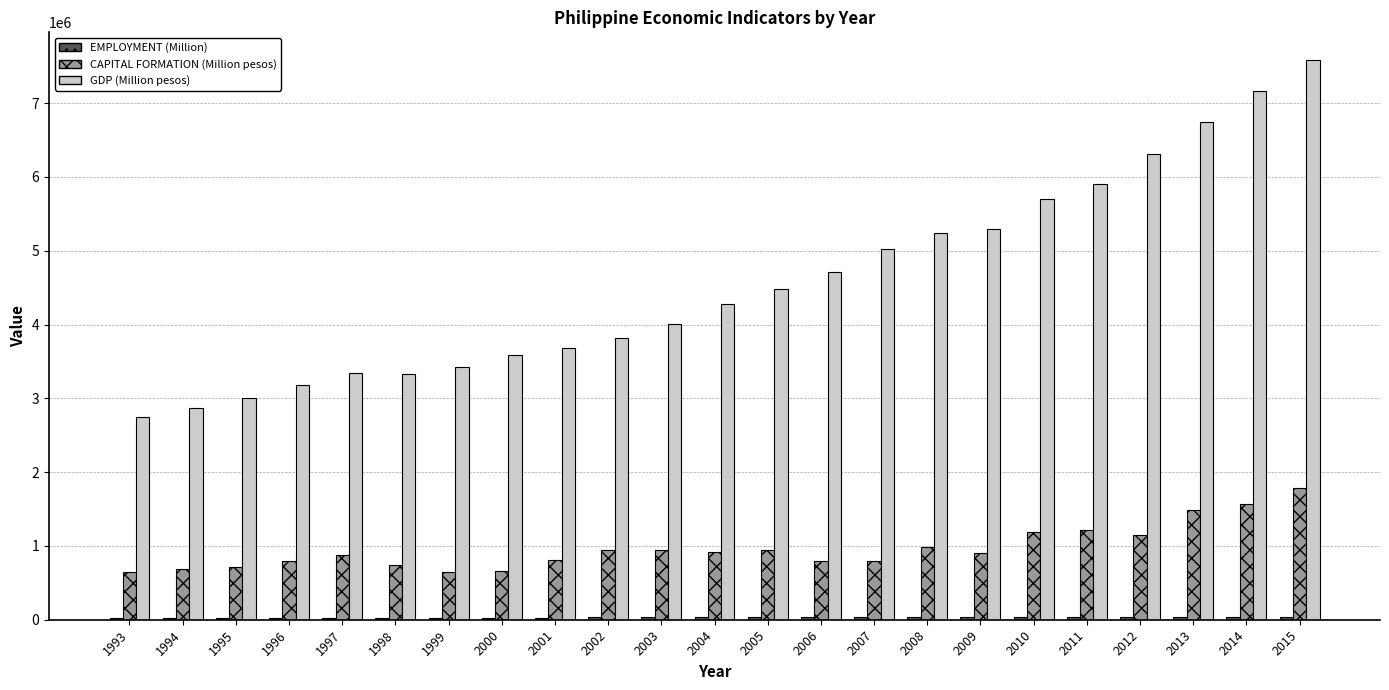

What is the difference between the maximum and minimum values in the CAPITAL FORMATION (Million pesos) series?

1140484